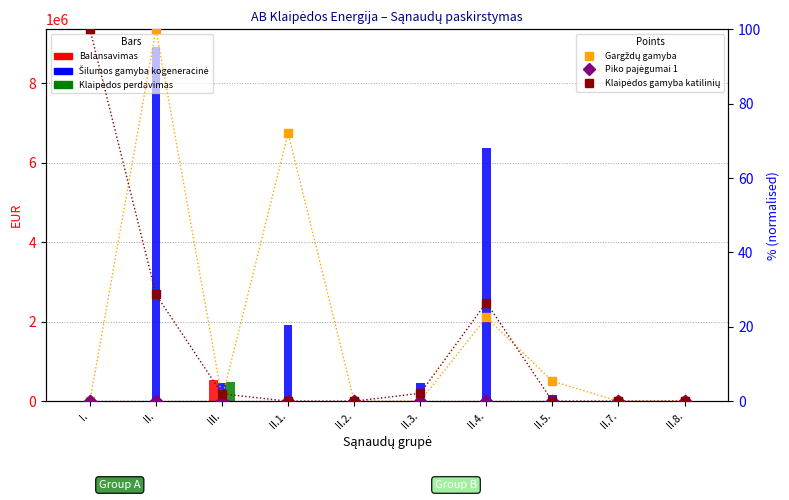

Which series reaches the maximum Y coordinate?

col_9 (Šilumos gamyba kogeneracinė)